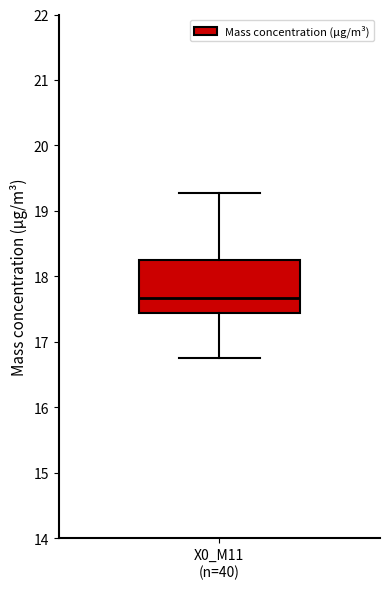

Read this box plot against the y-axis: the position of the median line, the range covered by the box, and the ends of both whiskers. The values are not printed on the chart, so give them approximately, as read against the axis.

median 17.7, box 17.4 to 18.3, whiskers 16.8 to 19.3